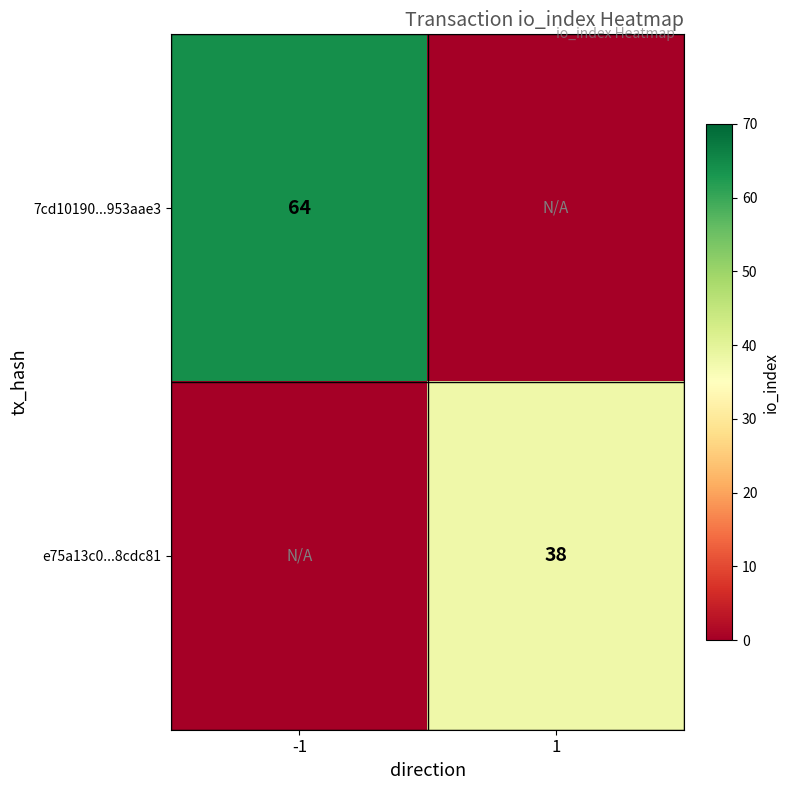

What is the spread (max minus min) of values at -1?

64